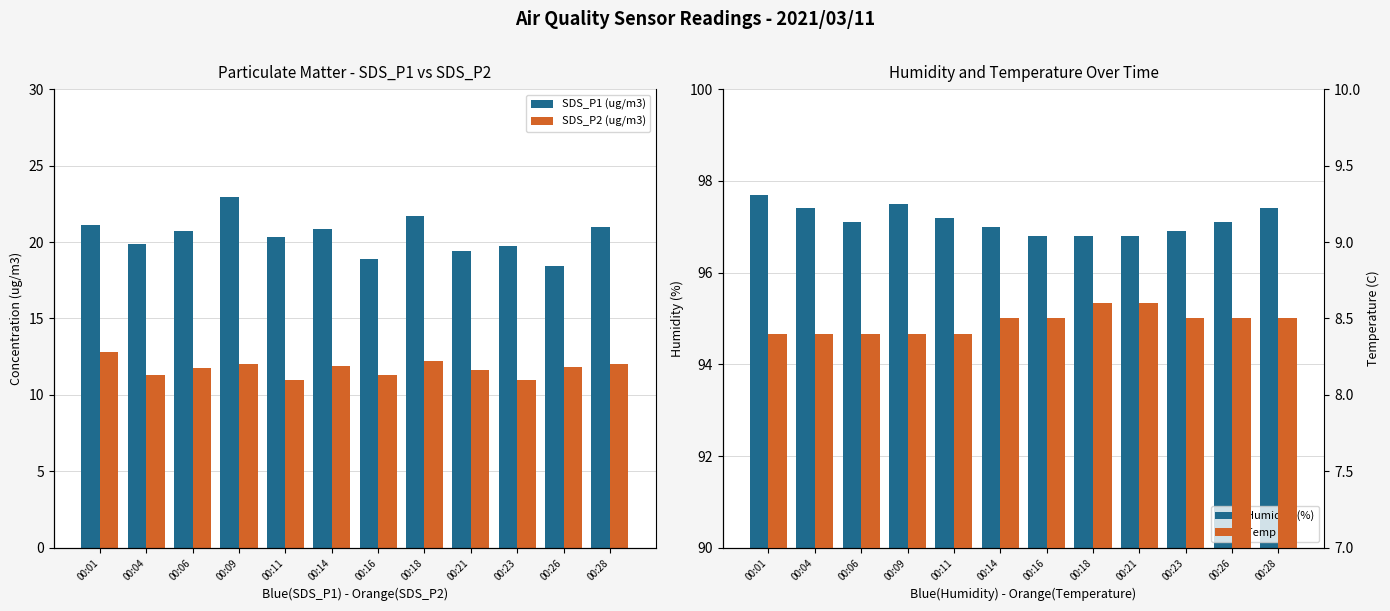

What is the approximate value of Humidity (%) at 00:06?

97.1